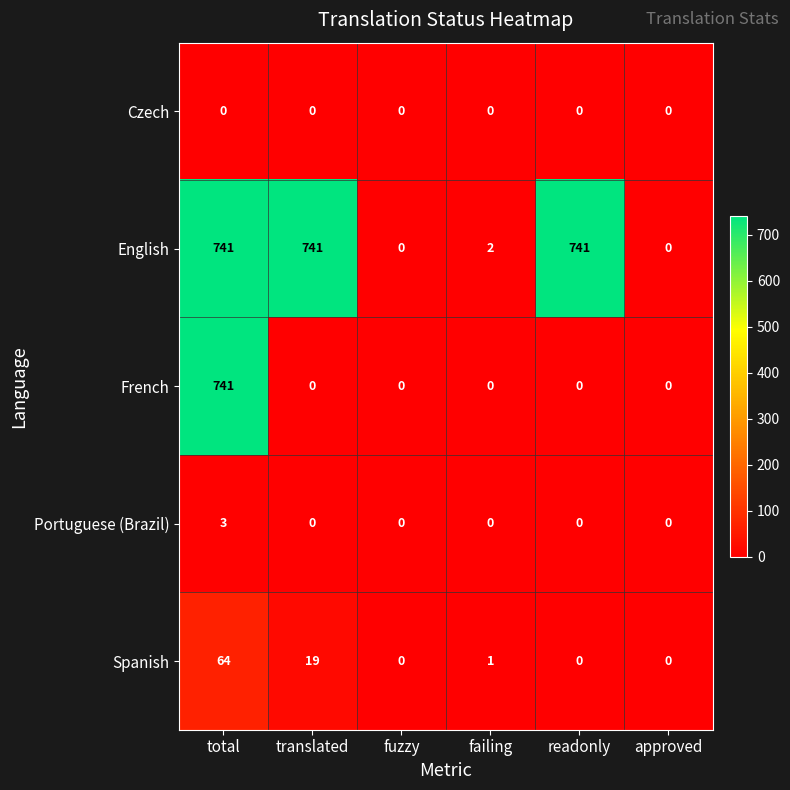

Which series has the largest total across all categories?

English